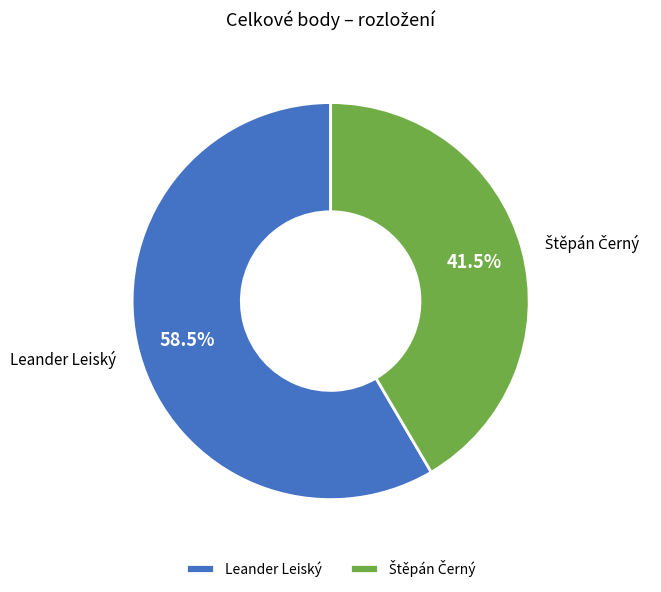

Which category has the biggest portion of the pie?

Leander Leiský